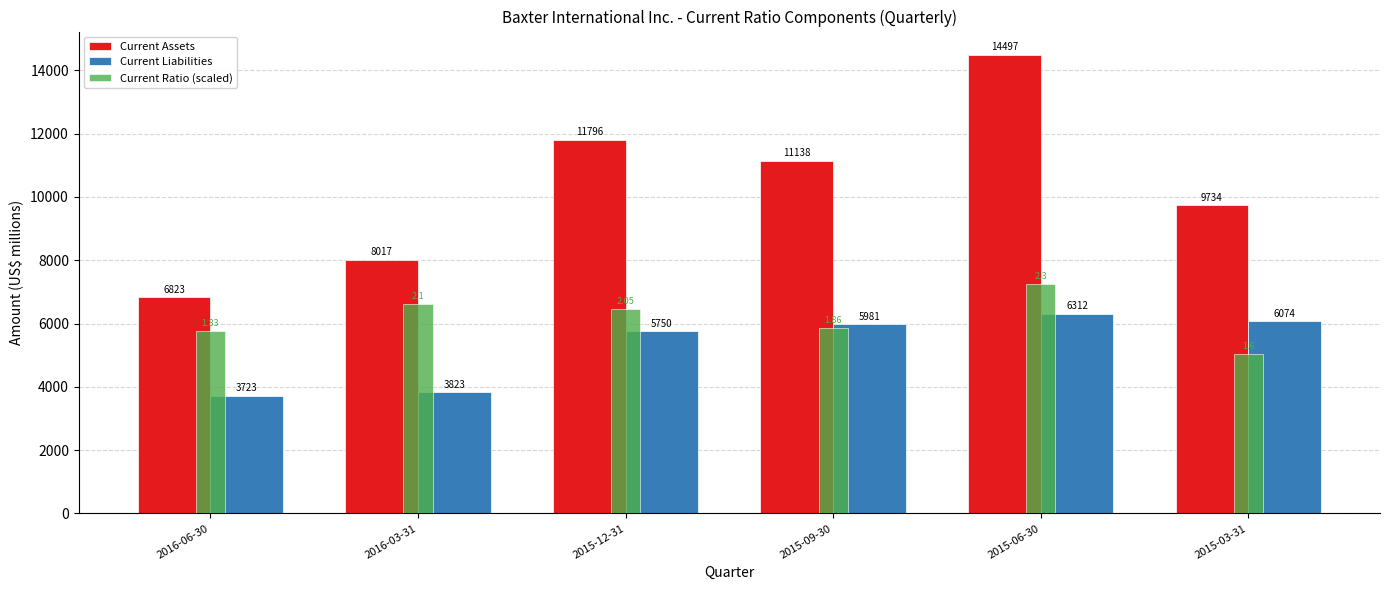

What is the sum of all Current Liabilities values?

31663.0